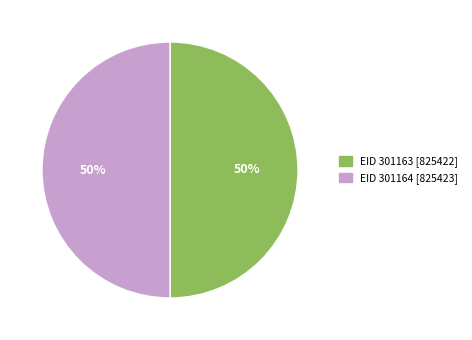

What percentage is the EID 301164 [825423] slice, to the nearest percent?

50%